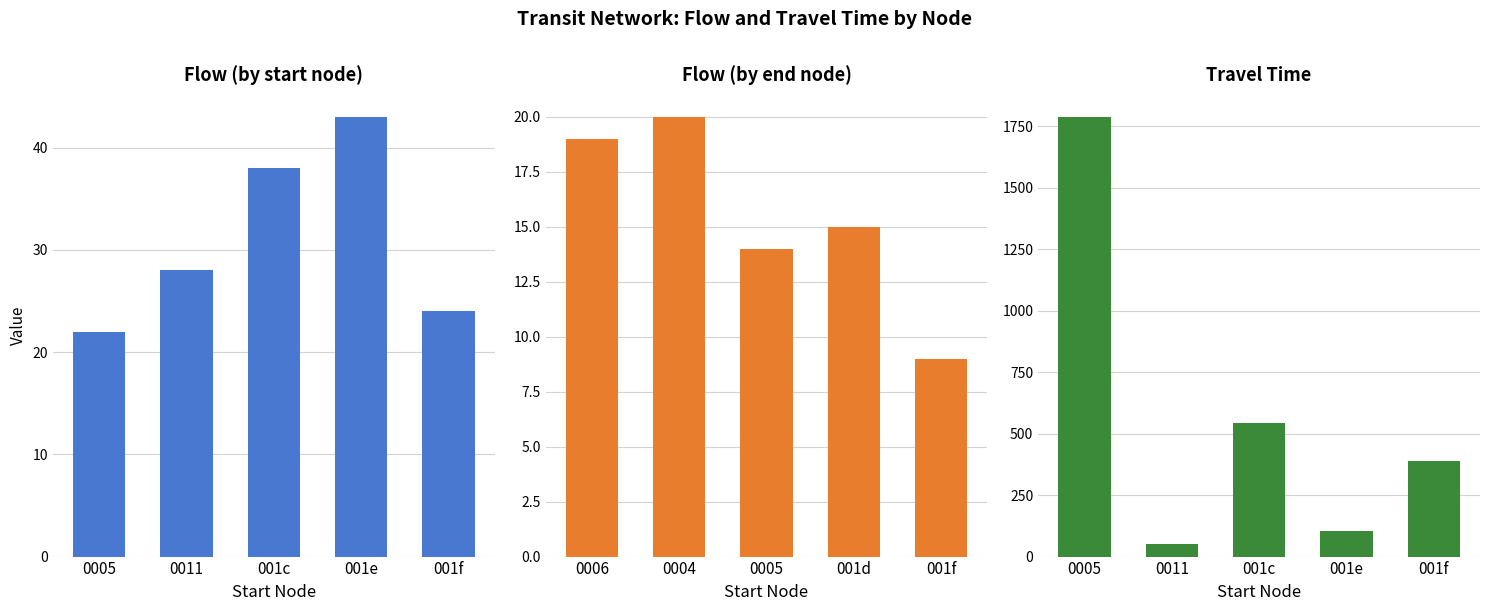

What is the smallest value displayed?

9